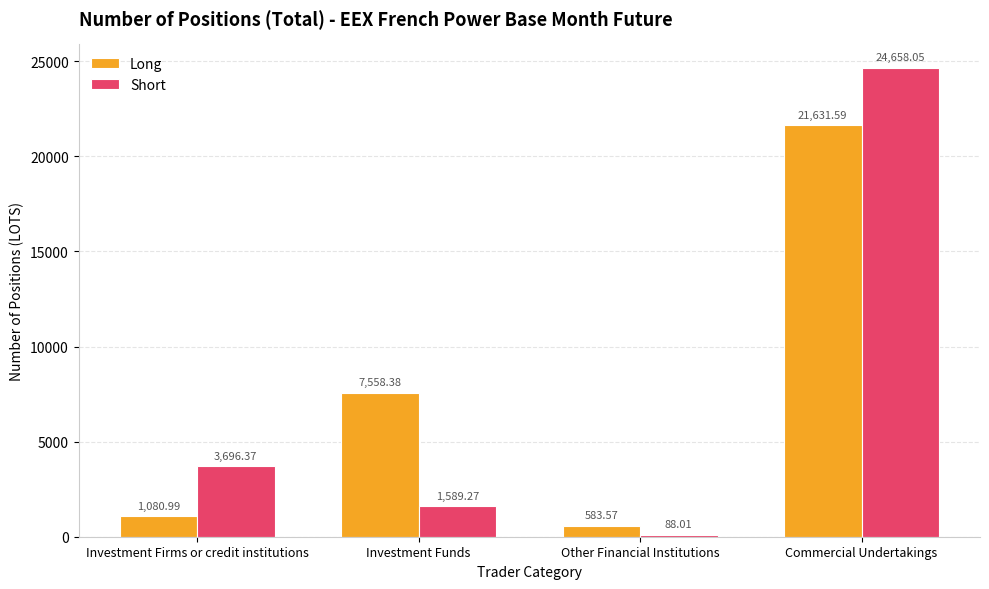

Rank the series by their maximum value, from highest to lowest.

Short, Long